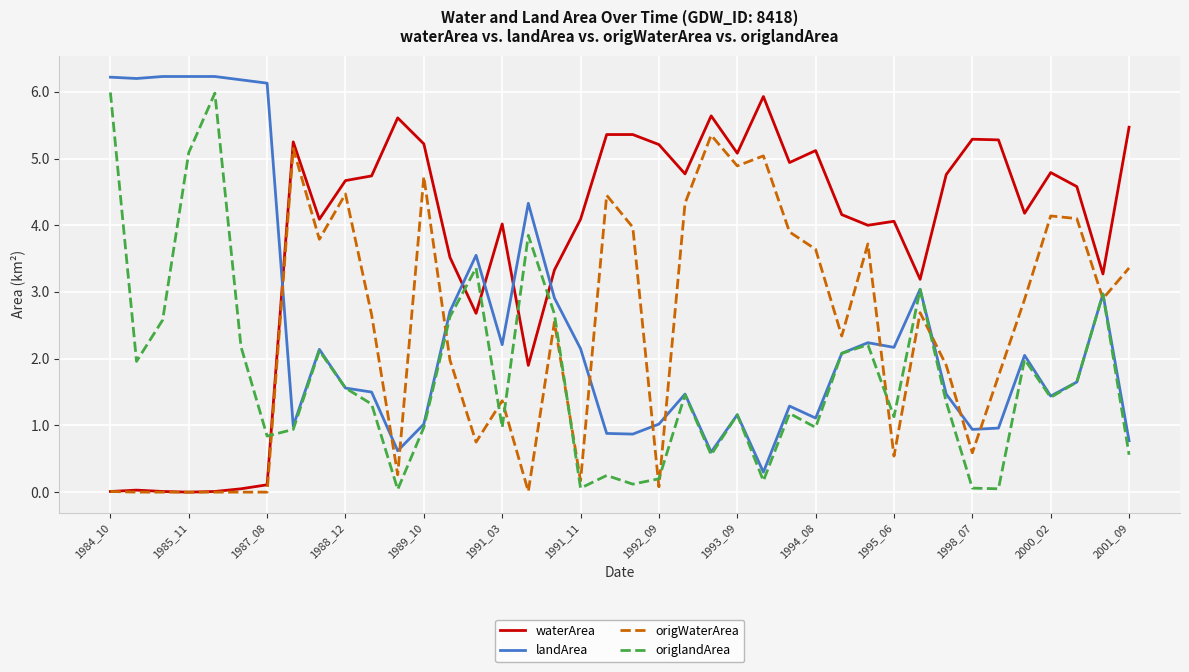

True or false: landArea and origWaterArea intersect in this chart.

True